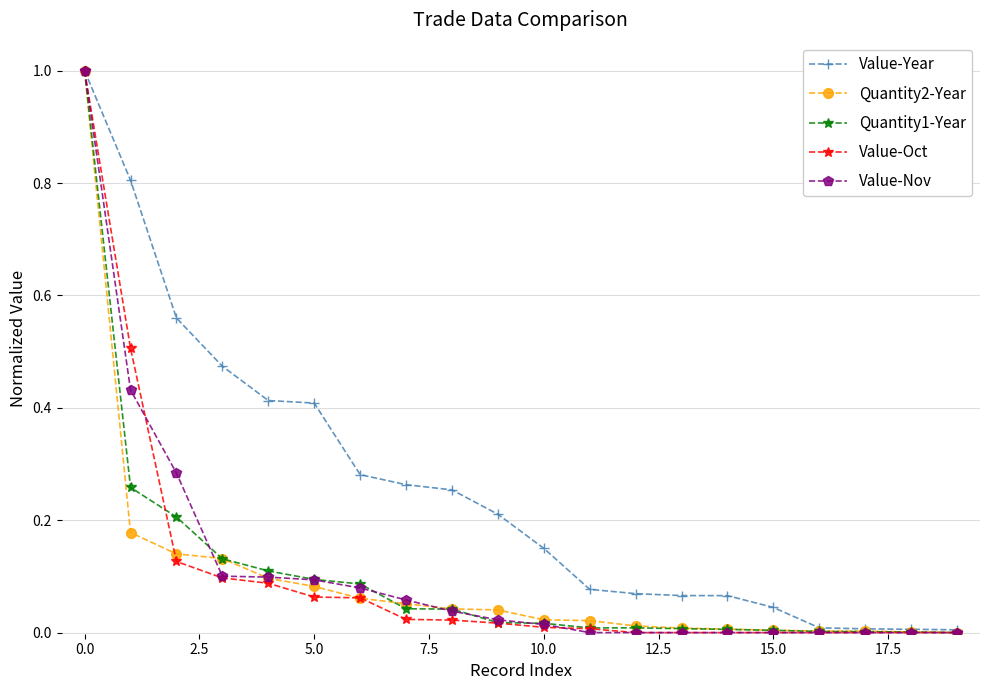

What is the highest value of the Value-Oct series?

1.0